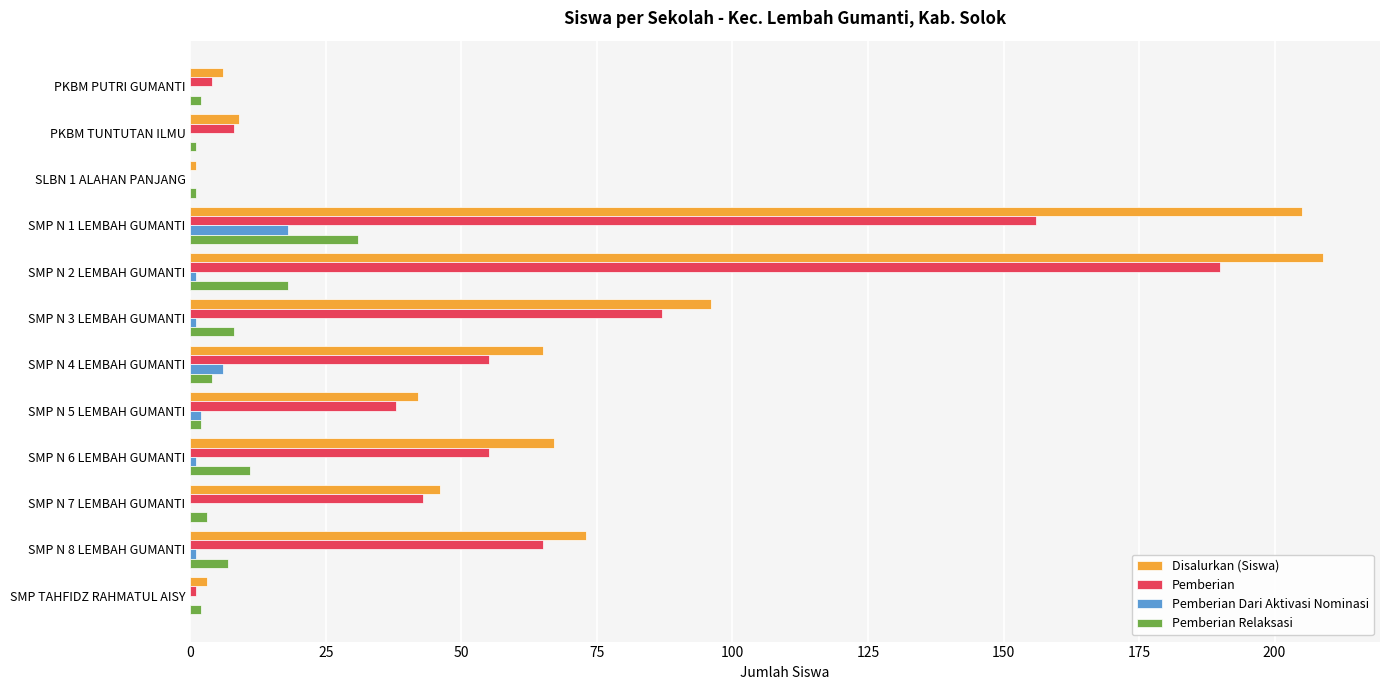

What is the maximum value for Disalurkan (Siswa)?

209